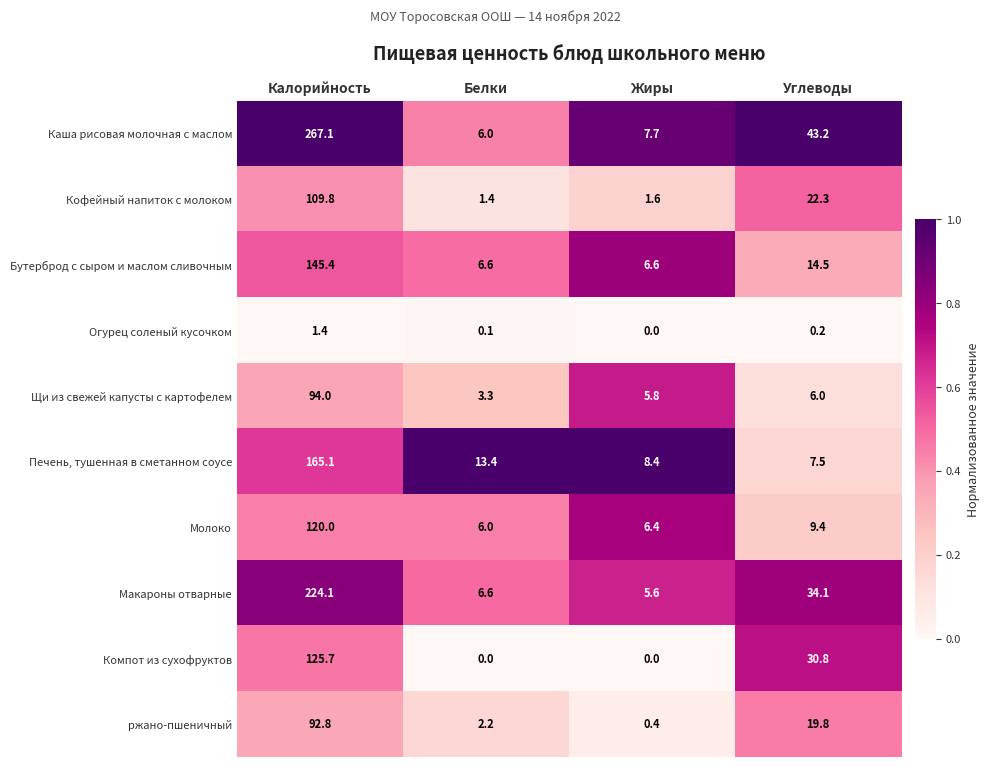

Which series has the largest total across all categories?

Каша рисовая молочная с маслом